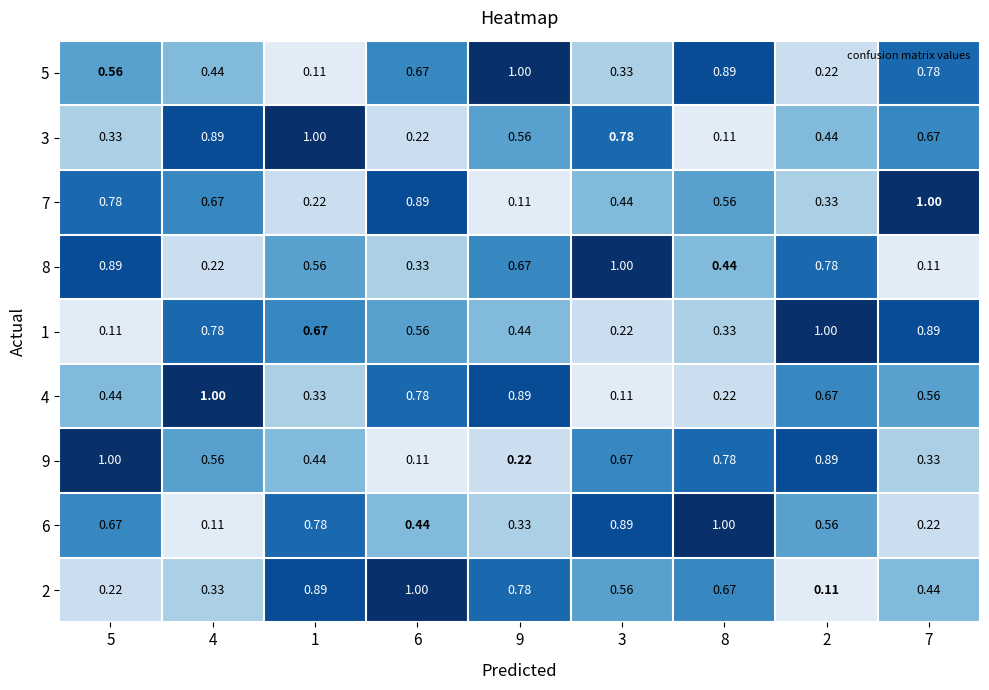

What is the total value across all series at 1?

5.0